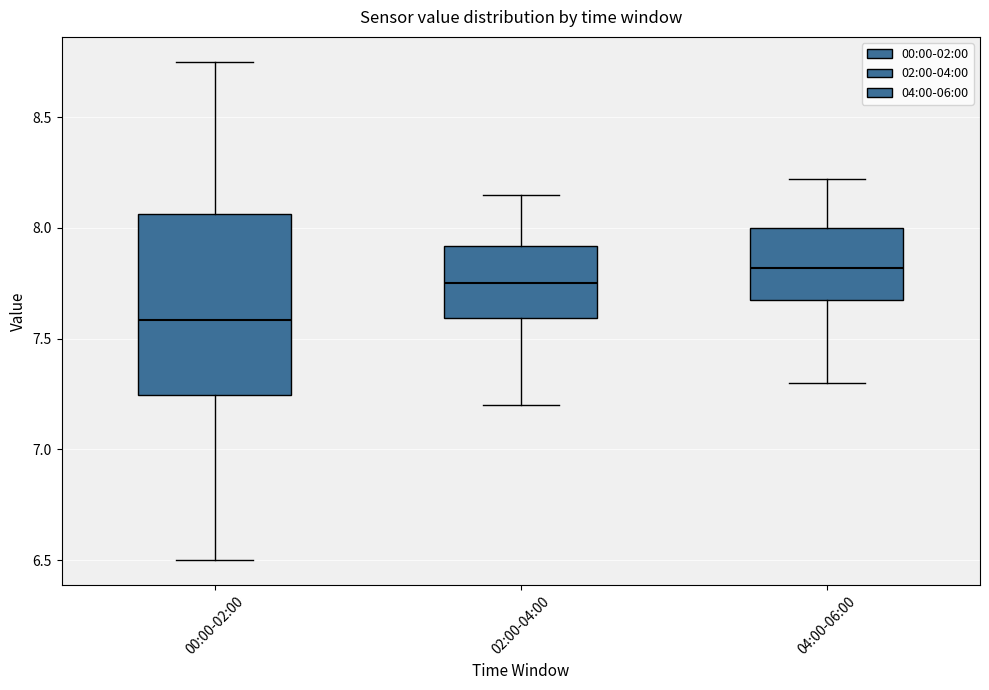

Reading left to right, transcribe this box plot: for each box, give where its median line is, the range the box spans, and where its two whiskers end, as read against the y-axis. The values are not printed on the chart, so give them approximately, as read against the axis.

00:00-02:00: median 7.60, box 7.25 to 8.05, whiskers 6.50 to 8.75
02:00-04:00: median 7.75, box 7.60 to 7.90, whiskers 7.20 to 8.15
04:00-06:00: median 7.80, box 7.65 to 8.00, whiskers 7.30 to 8.20